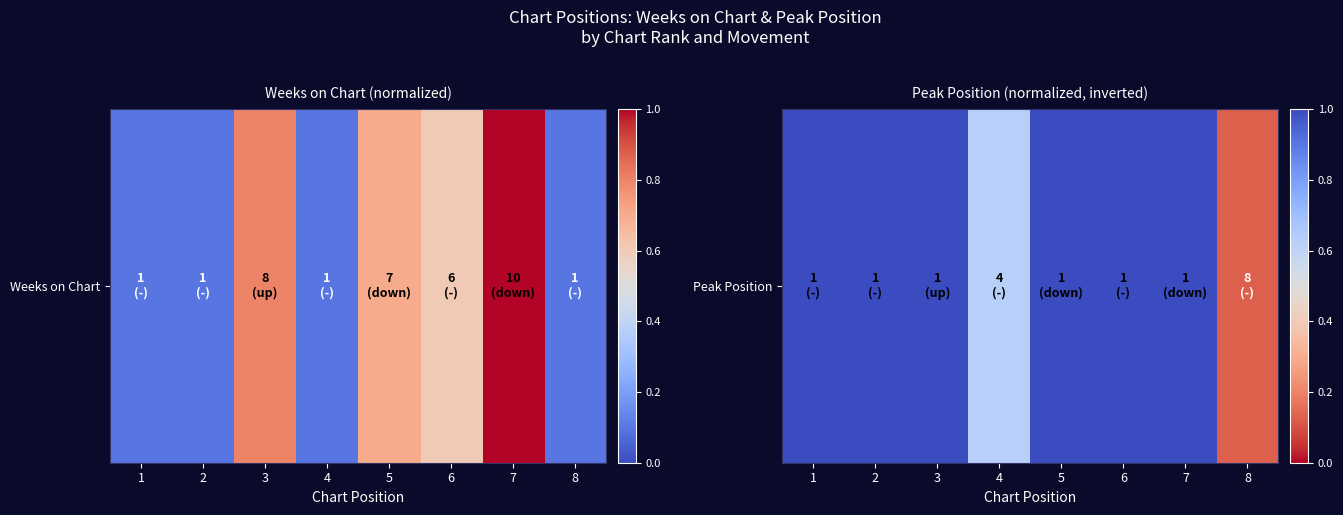

Reading right to left, what are all the values shown in this chart?

0.1	1.0	1.0	1.0	0.6	1.0	1.0	1.0